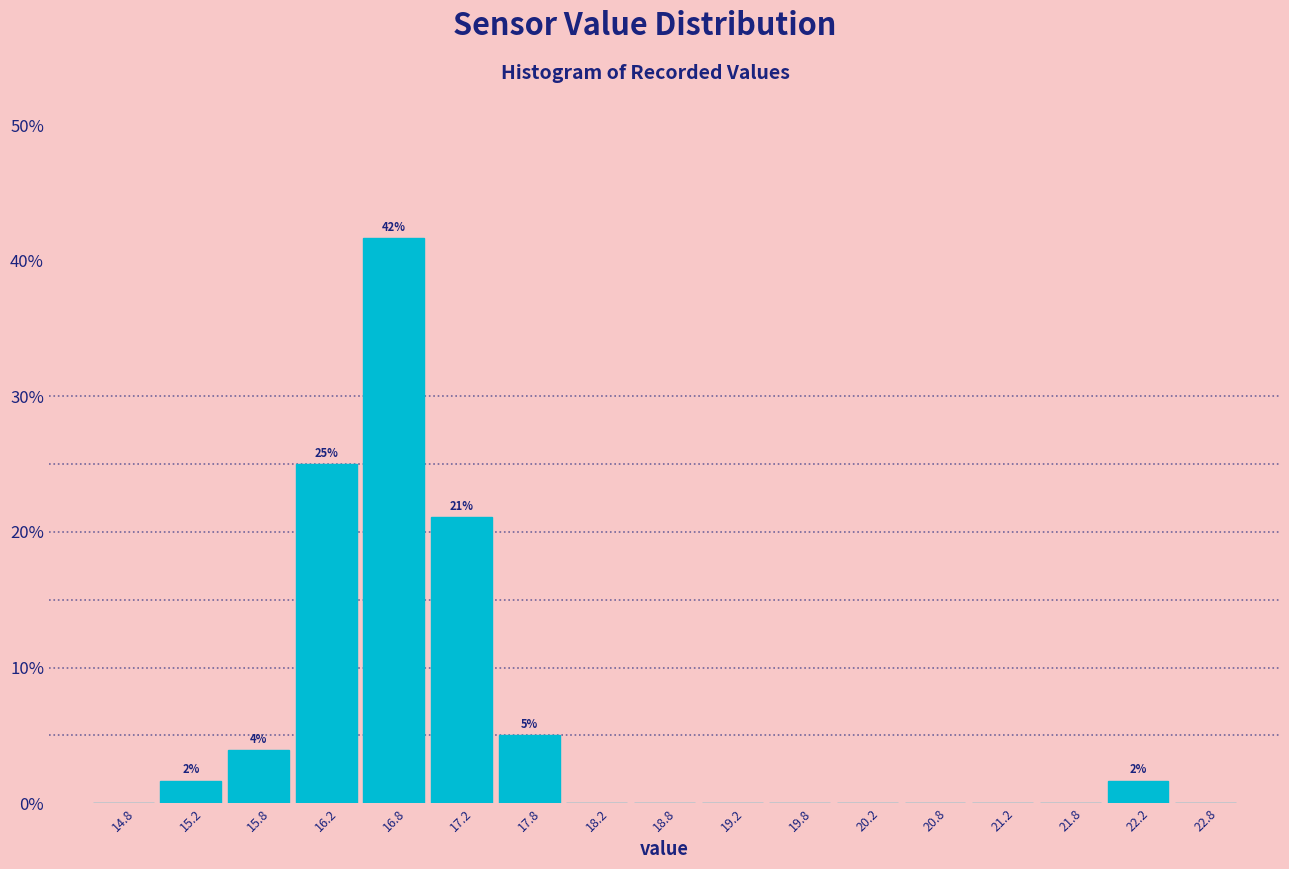

Which range on the x-axis has the tallest bar?

16.5 to 17.0